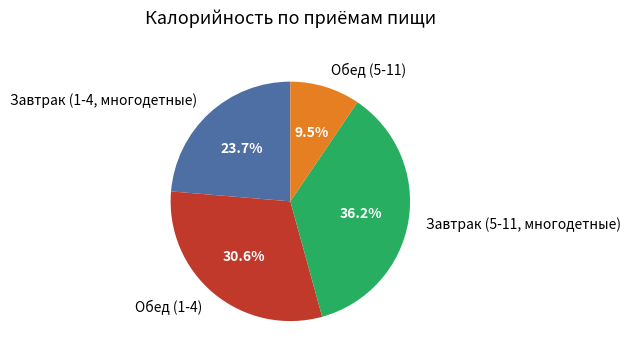

To the nearest percent, what is the difference between the largest and smallest slice percentages?

27%